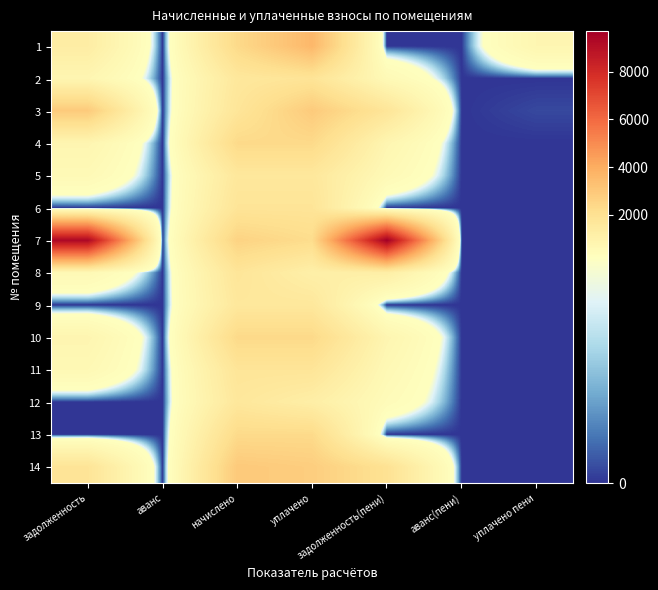

Reading left to right, extract all data points from this chart.

1: задолженность=1270.6	аванс=0.0	начислено=2330.2	уплачено=3600.8	задолженность(пени)=0.0	аванс(пени)=0.0	уплачено пени=744.0
2: задолженность=750.9	аванс=0.0	начислено=1607.5	уплачено=1822.6	задолженность(пени)=535.8	аванс(пени)=0.0	уплачено пени=0.0
3: задолженность=2906.6	аванс=0.0	начислено=1744.0	уплачено=2906.6	задолженность(пени)=1744.0	аванс(пени)=0.0	уплачено пени=13.8
4: задолженность=775.5	аванс=0.0	начислено=2326.5	уплачено=2326.5	задолженность(пени)=775.5	аванс(пени)=0.0	уплачено пени=0.0
5: задолженность=535.8	аванс=0.0	начислено=1607.5	уплачено=1607.5	задолженность(пени)=535.8	аванс(пени)=0.0	уплачено пени=0.0
6: задолженность=0.0	аванс=0.0	начислено=1795.6	уплачено=1795.6	задолженность(пени)=0.0	аванс(пени)=0.0	уплачено пени=0.0
7: задолженность=9329.5	аванс=0.0	начислено=2580.5	уплачено=2208.2	задолженность(пени)=9701.9	аванс(пени)=0.0	уплачено пени=0.0
8: задолженность=582.5	аванс=0.0	начислено=1747.7	уплачено=1137.7	задолженность(пени)=1192.5	аванс(пени)=0.0	уплачено пени=0.0
9: задолженность=0.0	аванс=0.0	начислено=1611.2	уплачено=1611.2	задолженность(пени)=0.0	аванс(пени)=0.0	уплачено пени=0.0
10: задолженность=780.4	аванс=0.0	начислено=2341.3	уплачено=2341.3	задолженность(пени)=780.4	аванс(пени)=0.0	уплачено пени=0.0
11: задолженность=591.1	аванс=0.0	начислено=1773.5	уплачено=1773.5	задолженность(пени)=591.1	аванс(пени)=0.0	уплачено пени=0.0
12: задолженность=0.0	аванс=0.0	начислено=1622.3	уплачено=1200.5	задолженность(пени)=421.8	аванс(пени)=0.0	уплачено пени=0.0
13: задолженность=0.0	аванс=0.0	начислено=2300.7	уплачено=2300.7	задолженность(пени)=0.0	аванс(пени)=0.0	уплачено пени=0.0
14: задолженность=1798.2	аванс=0.0	начислено=2949.6	уплачено=2794.8	задолженность(пени)=1953.0	аванс(пени)=0.0	уплачено пени=0.0